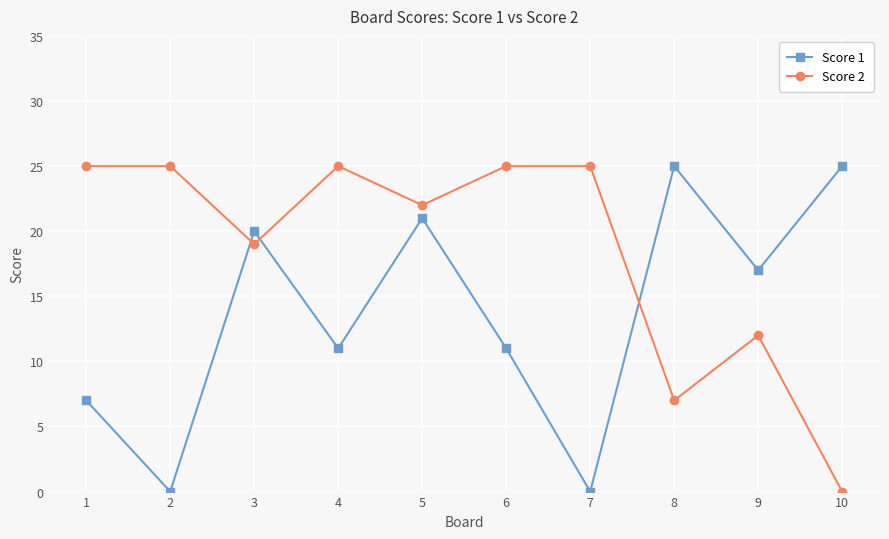

At 2, list the series in order from smallest to largest.

Score 1, Score 2